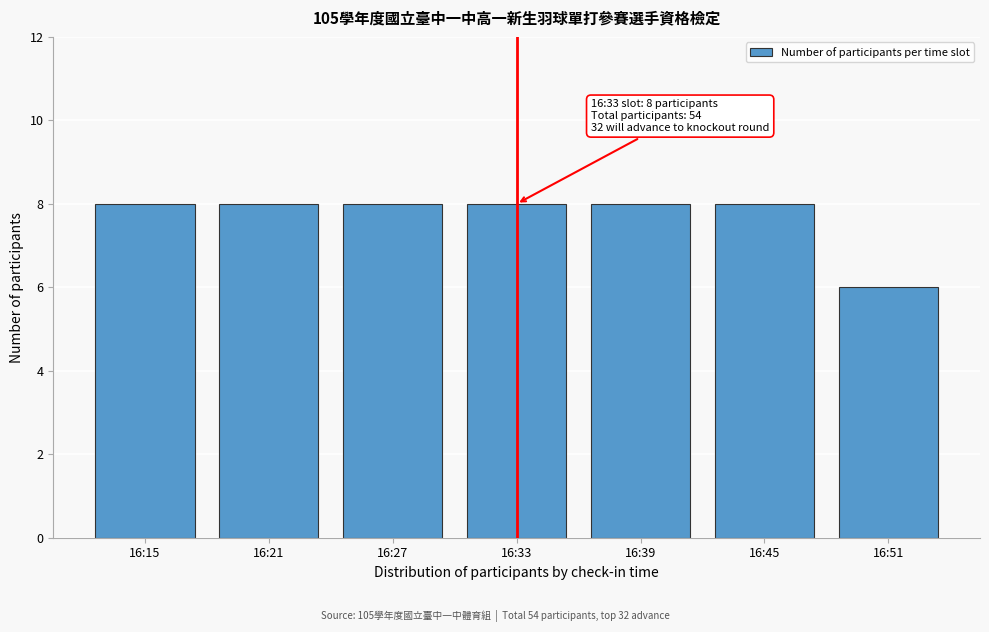

Reading left to right, transcribe all the data shown in this chart.

8	8	8	8	8	8	6